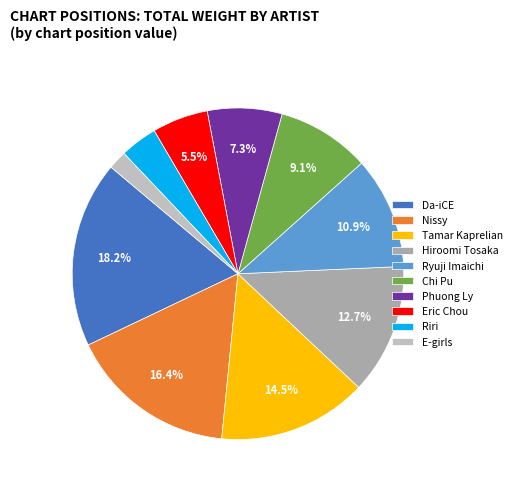

Count the number of slices in the pie.

10